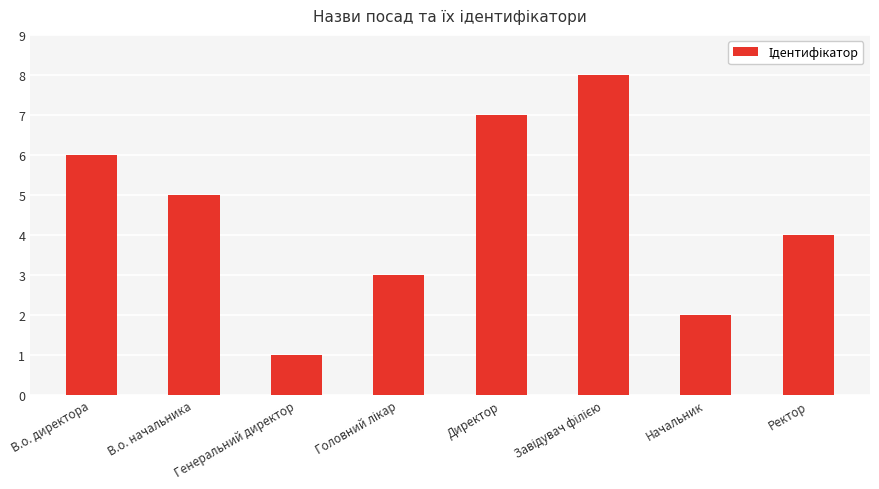

What position from the left is В.о. директора?

1